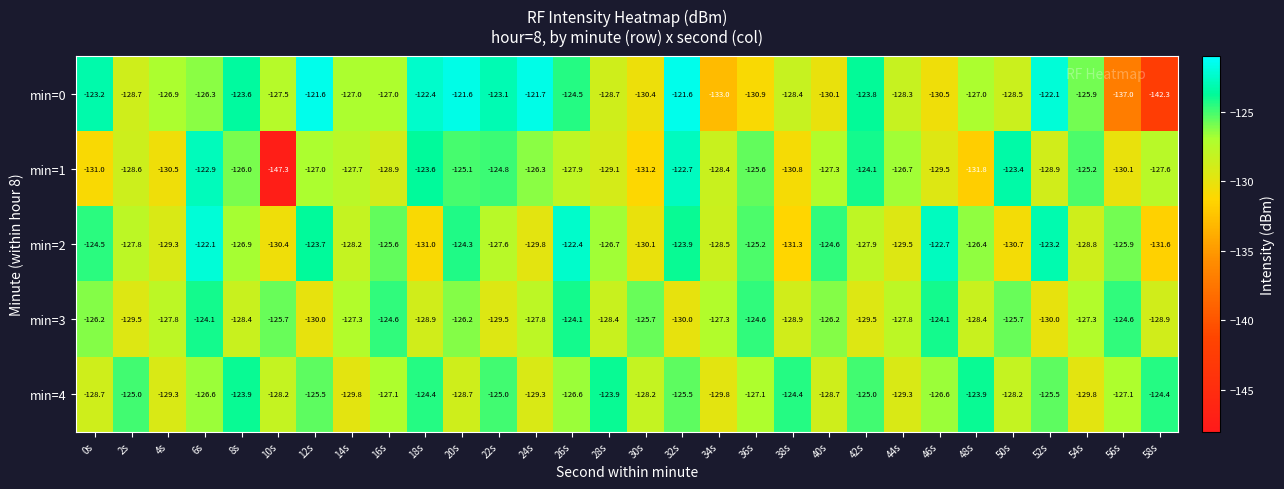

What is the difference between the highest and lowest values at 6s?

4.5